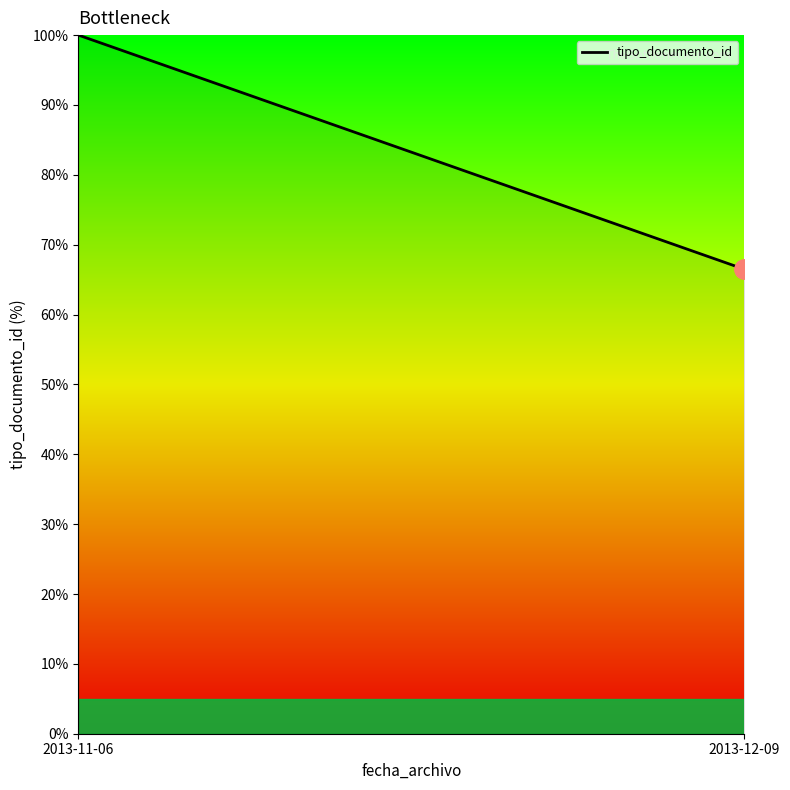

Is it true that the value at 2013-12-09 is 66.5?

True